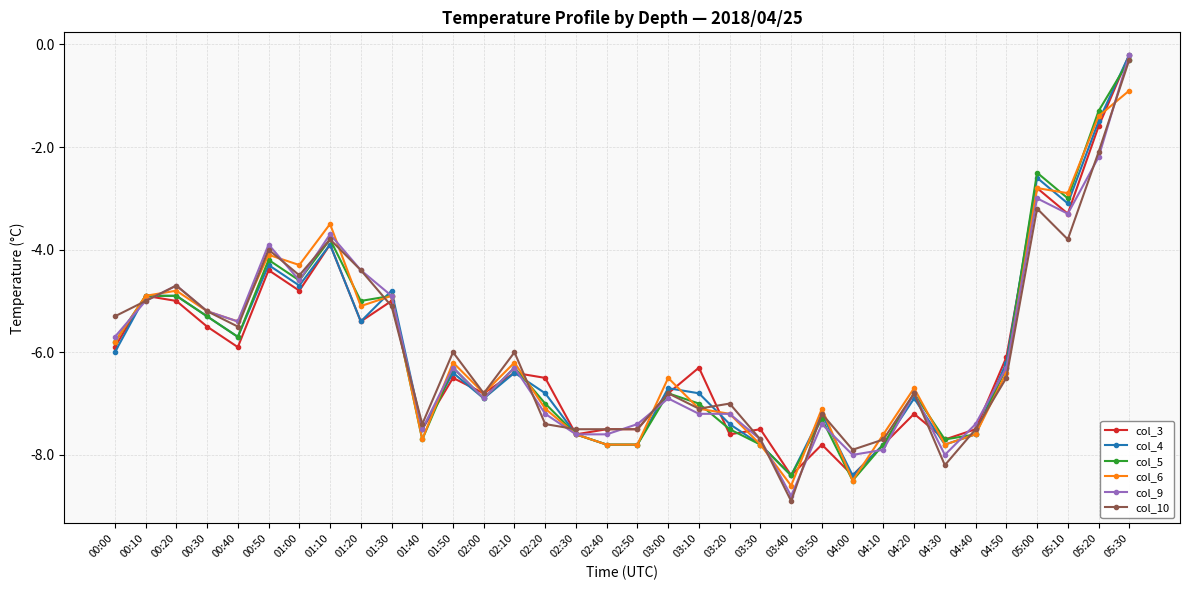

Where is col_10 nearest to the value -4?

00:50